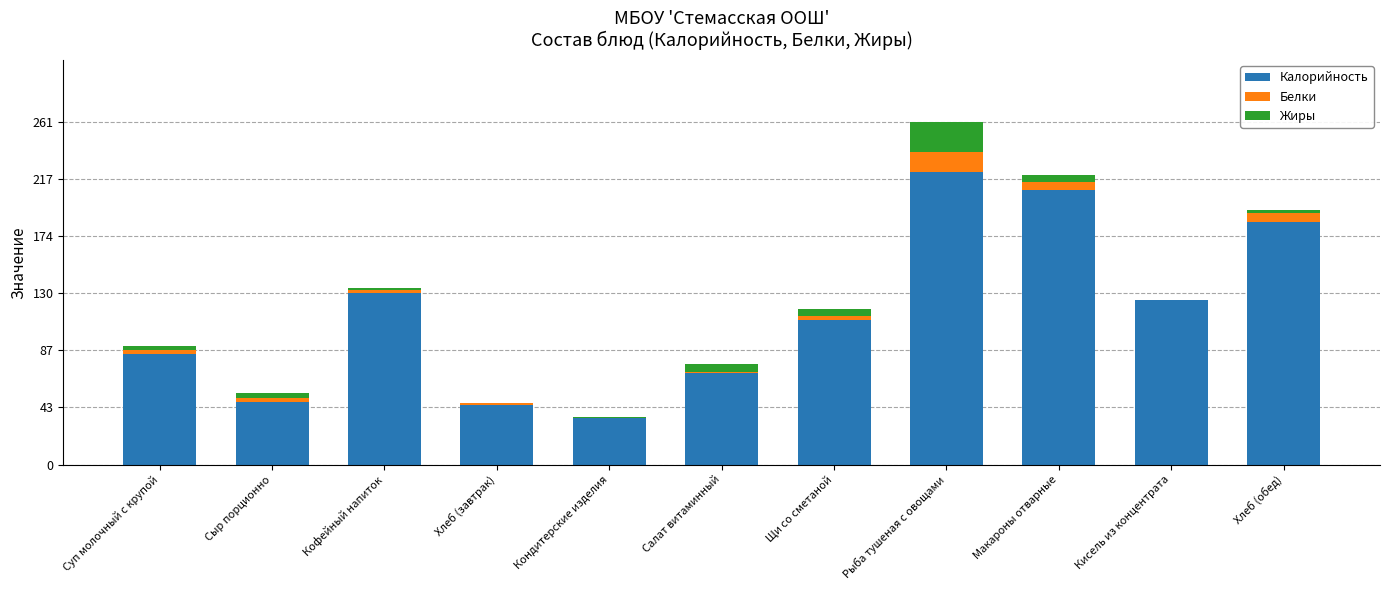

What are all the series names shown in the legend?

Калорийность, Белки, Жиры